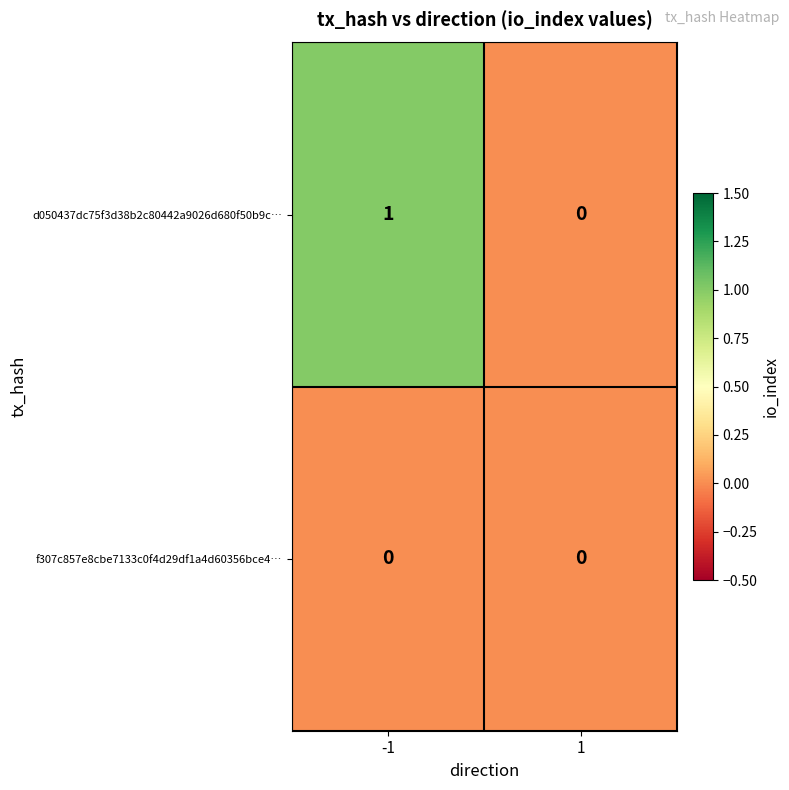

Which series has the largest range (max minus min)?

d050437dc75f3d38b2c80442a9026d680f50b9c…